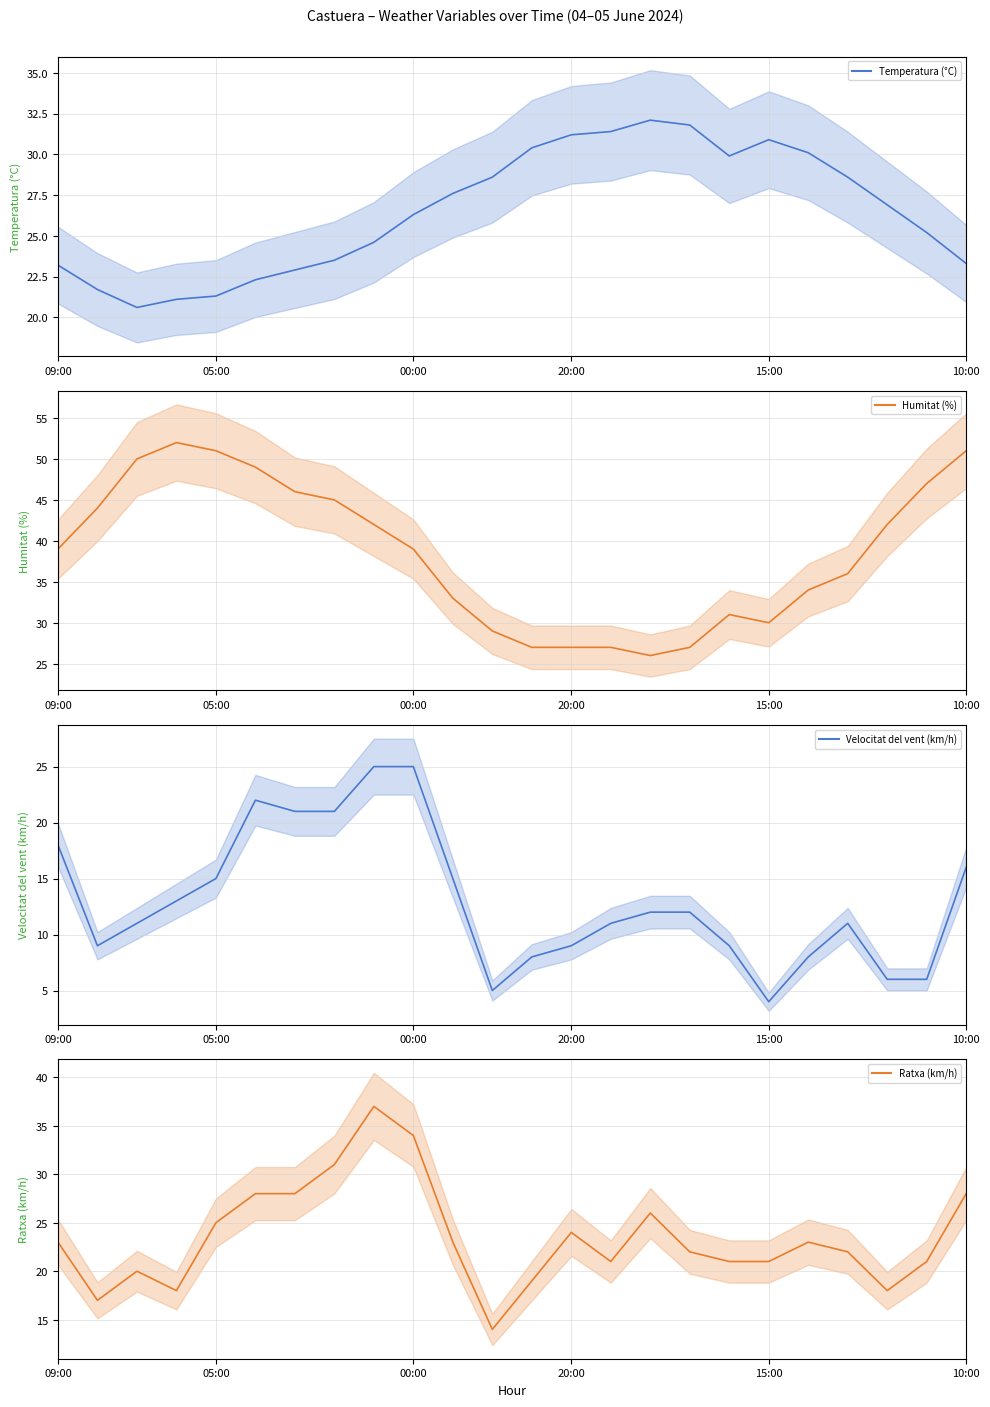

List the series in order of their peak value, highest first.

Humitat (%), Ratxa (km/h), Temperatura (°C), Velocitat del vent (km/h)